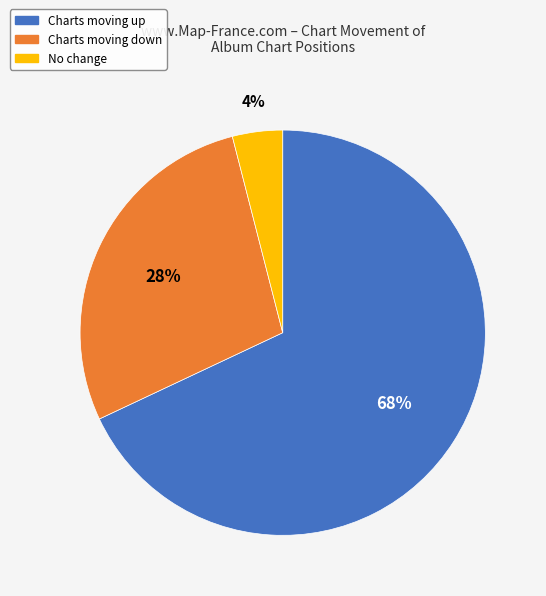

How many slices are in this pie chart?

3